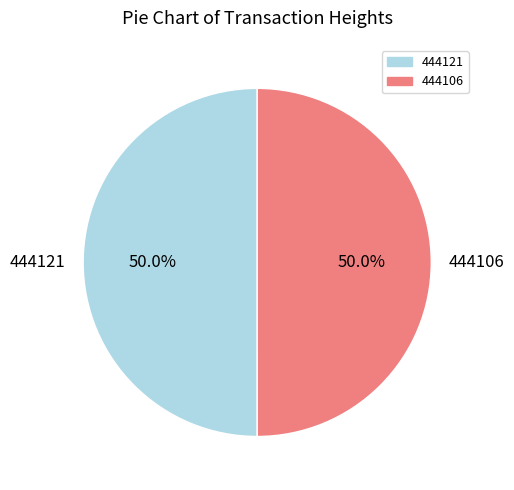

Combined, what portion of the pie is 444121 and 444106?

100.0%